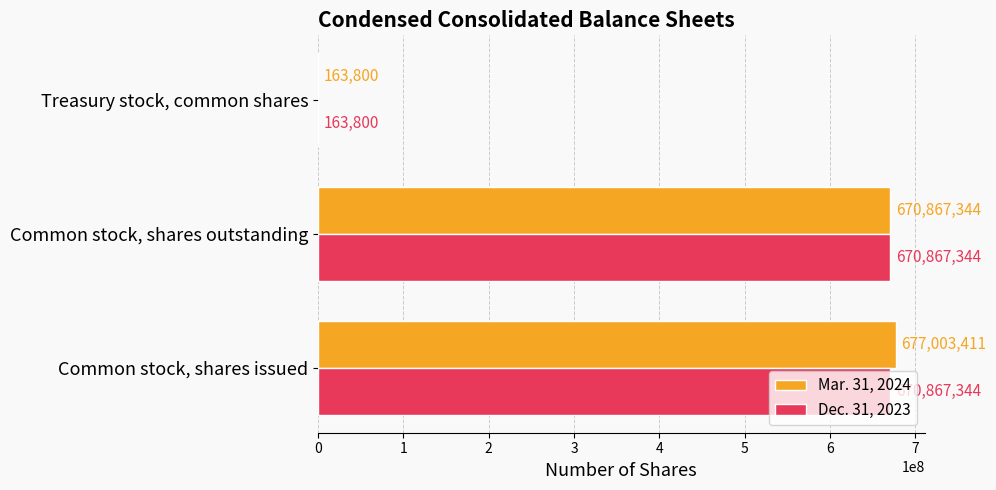

What is the average value of the Dec. 31, 2023 series?

447299496